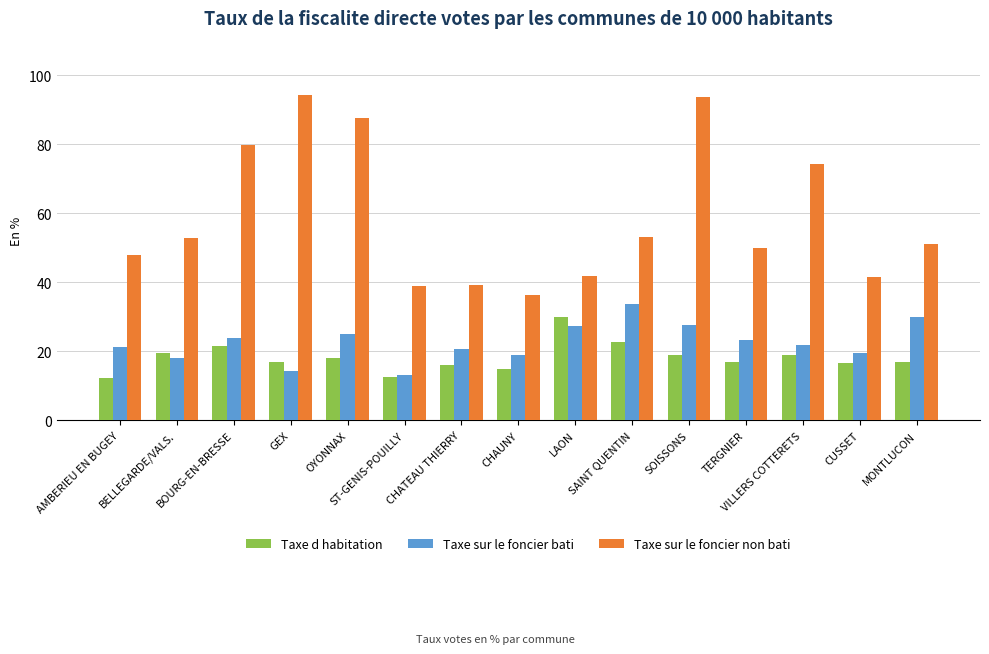

What is the difference between the second highest and second lowest values in the Taxe d habitation series?

10.1